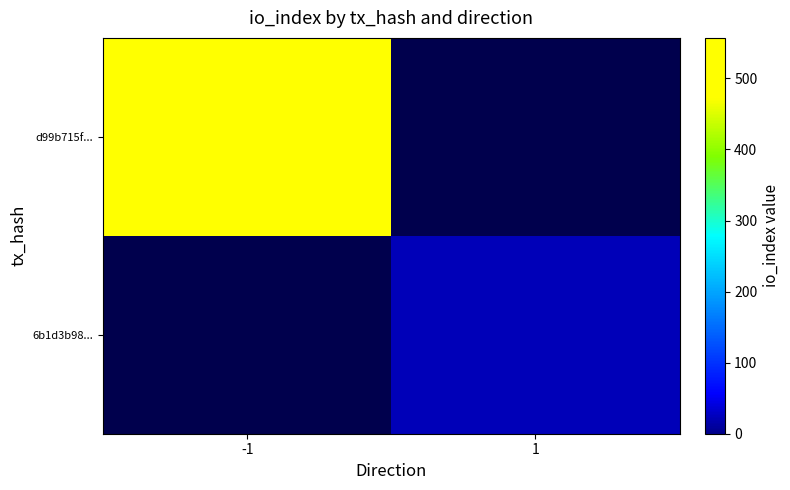

Rank the series at -1 from highest to lowest value.

d99b715f..., 6b1d3b98...